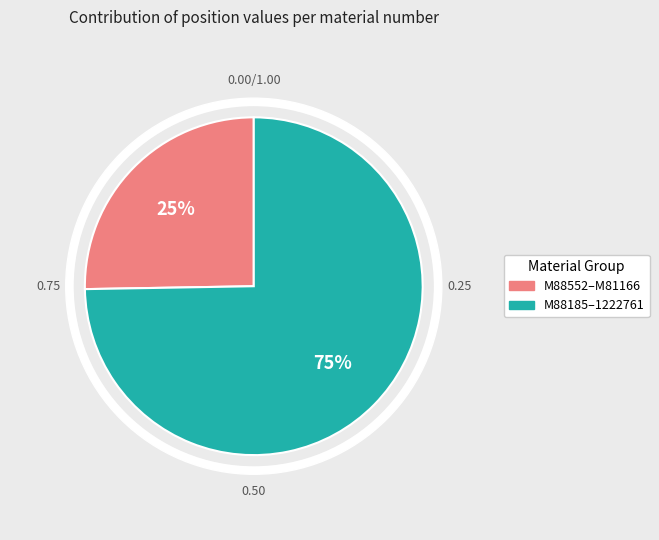

What is the smallest slice in the pie chart?

M88552